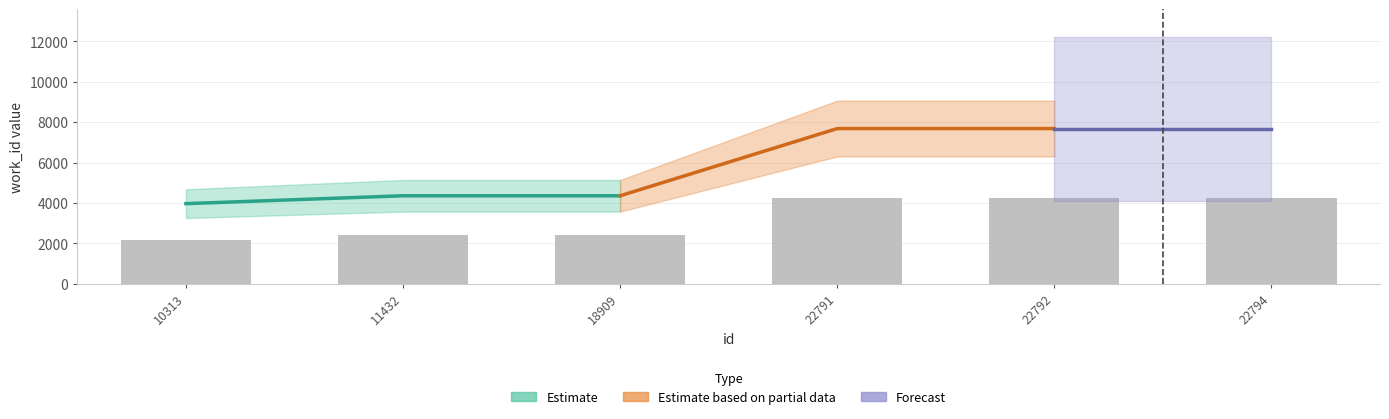

Reading left to right, what are all the values shown in this chart?

2179.7	2394.2	2394.2	4225.1	4225.1	4225.1